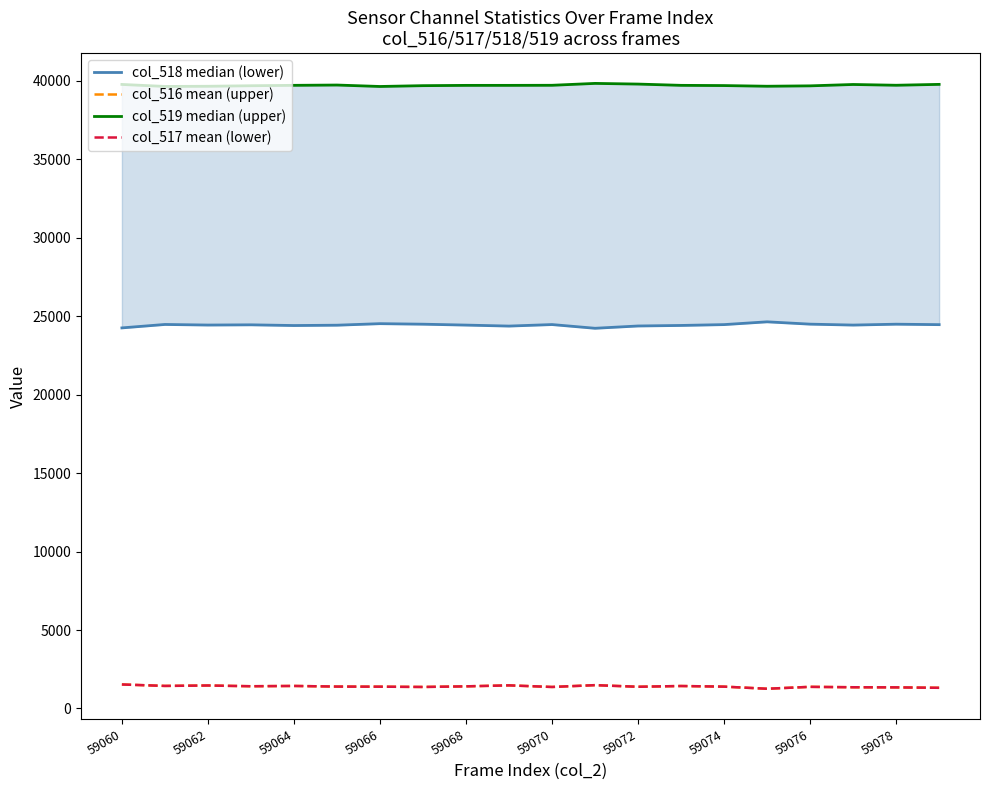

True or false: col_517 mean (lower) has a value of 1371 at 59070.

True